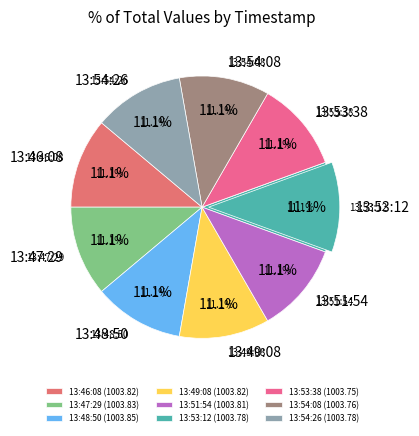

How many slices are in this pie chart?

9